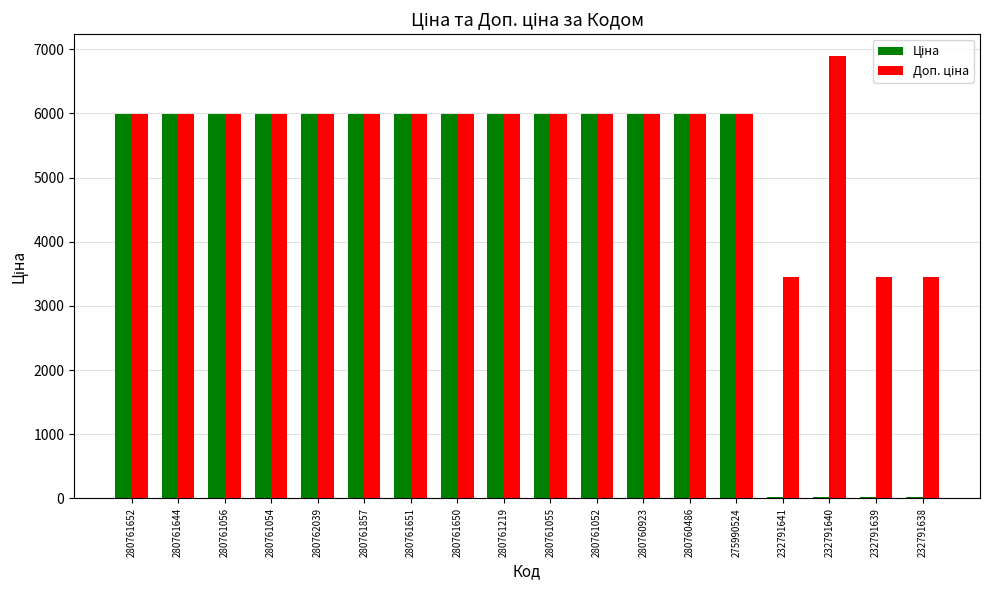

What is the total value across all series at 280761857?

11993.6